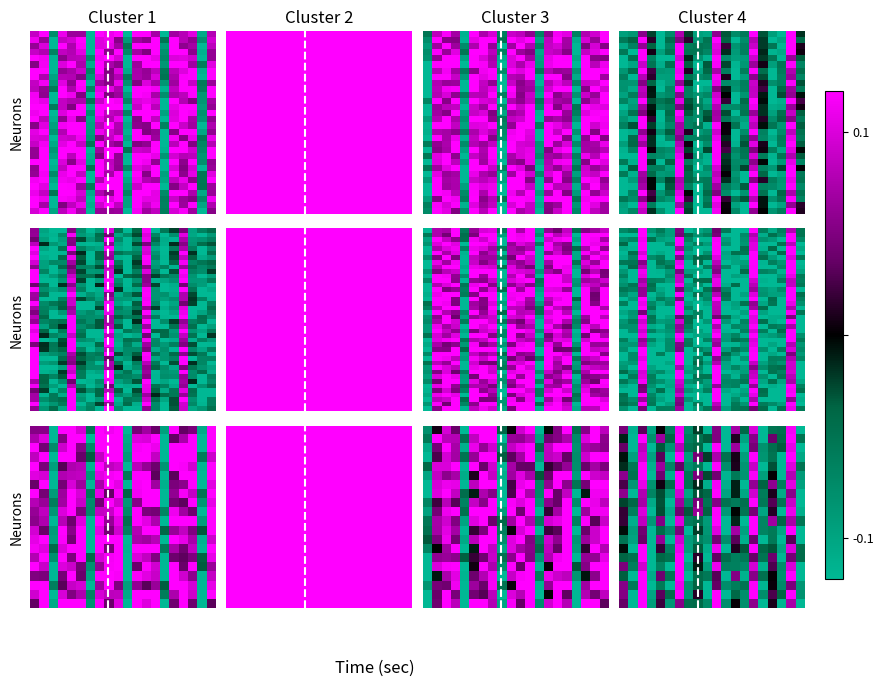

What is the total value across all series at 9?

-3.8